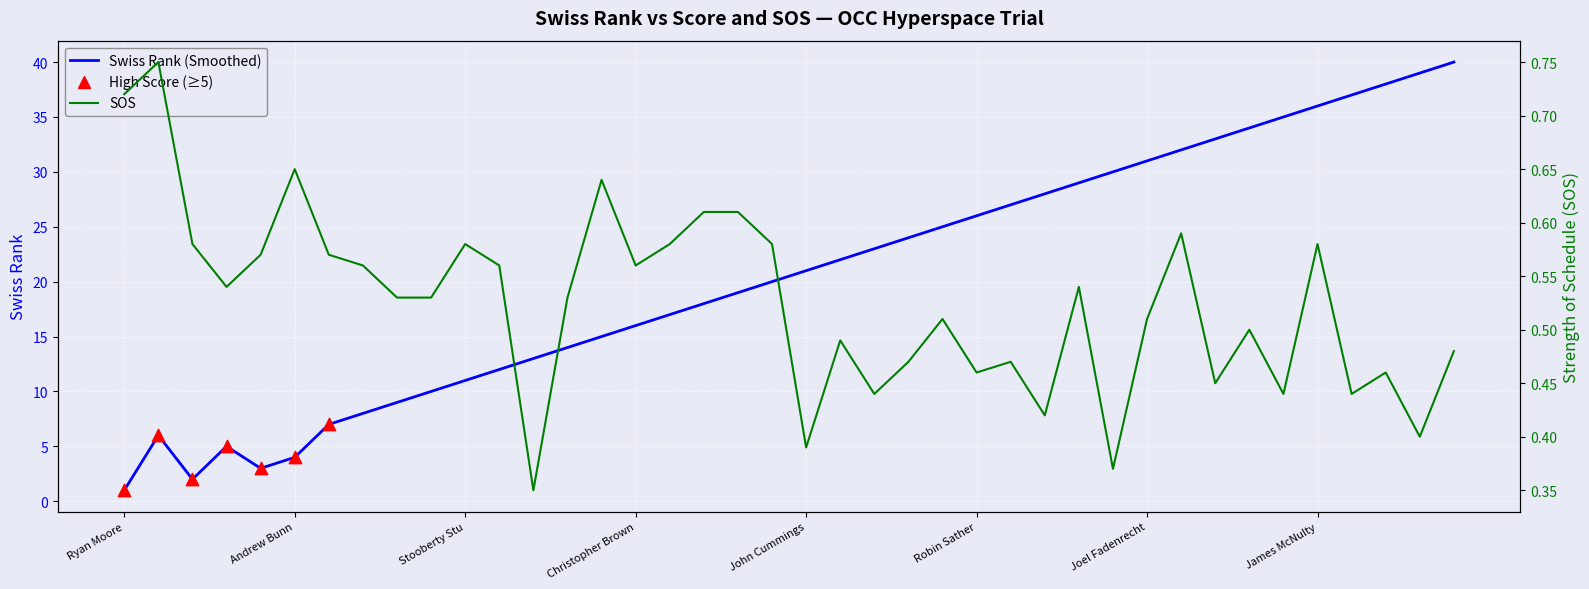

At how many categories does at least one series exceed 32?

8